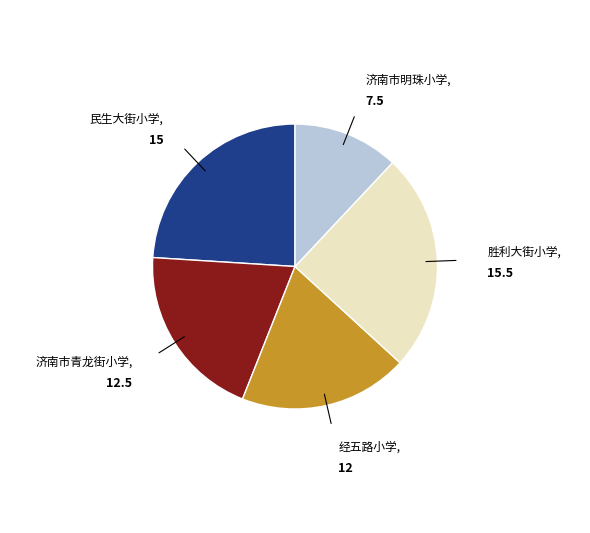

How many segments does this pie chart have?

5